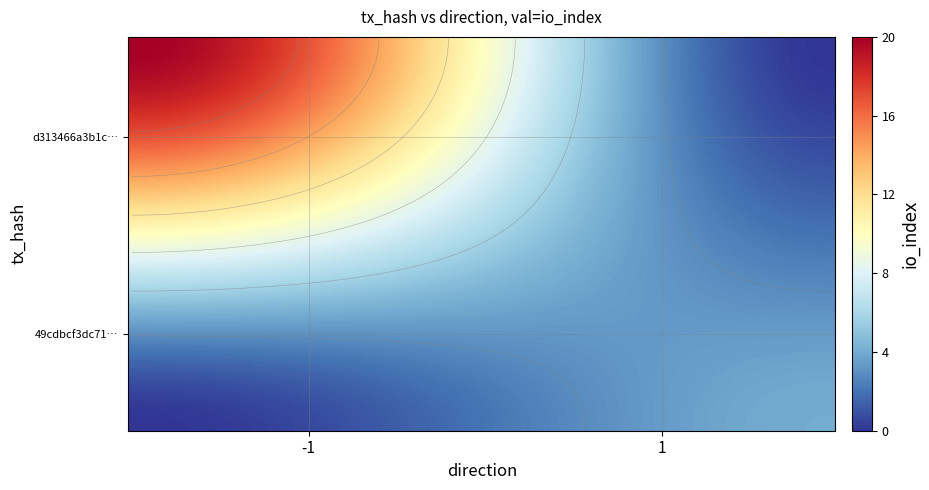

List the series in order of their overall mean, highest first.

d313466a3b1c17abcbc04178365b6ae4b0aa53c, 49cdbcf3dc7181ea16ff5db608b631858d25b42